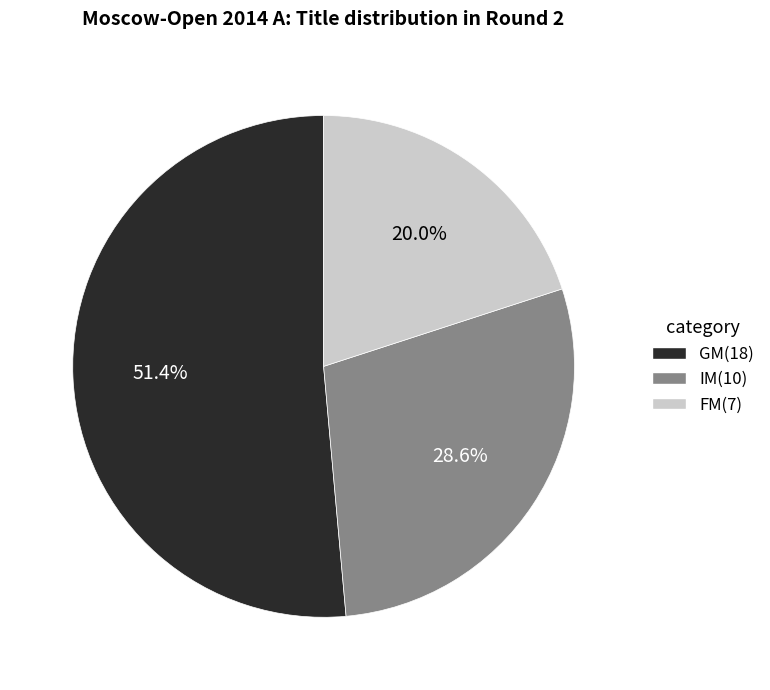

To the nearest percent, what percentage of the pie is FM?

20%